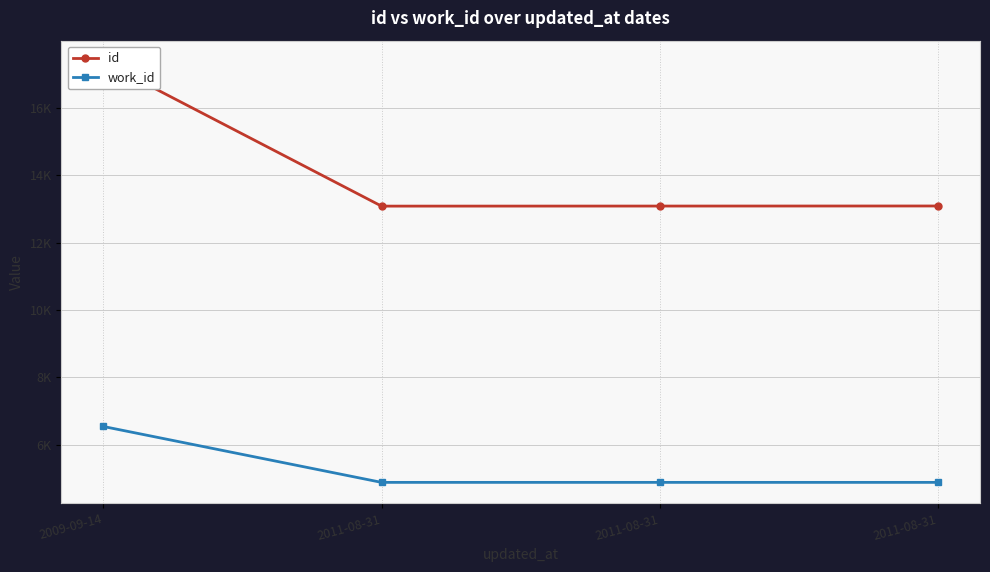

True or false: id has more than 2 points higher than both neighbors.

False